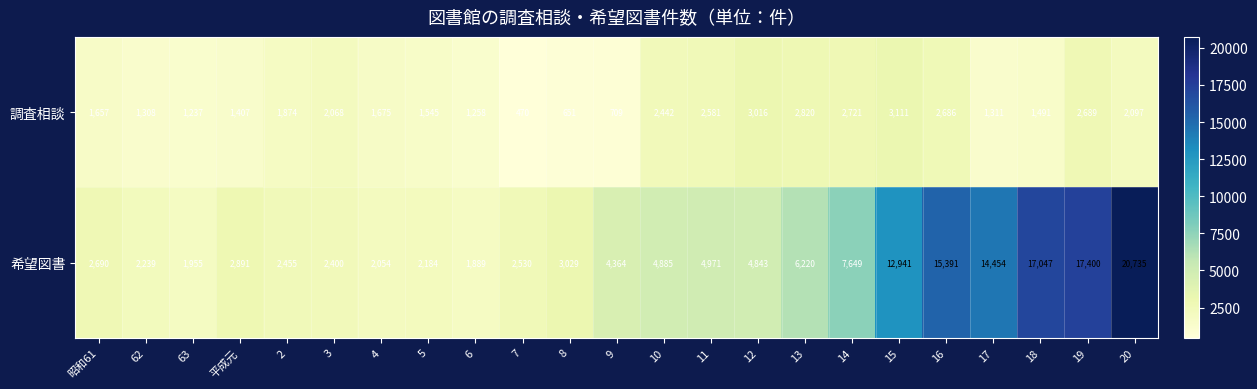

At 6, list the series in order from largest to smallest.

希望図書, 調査相談